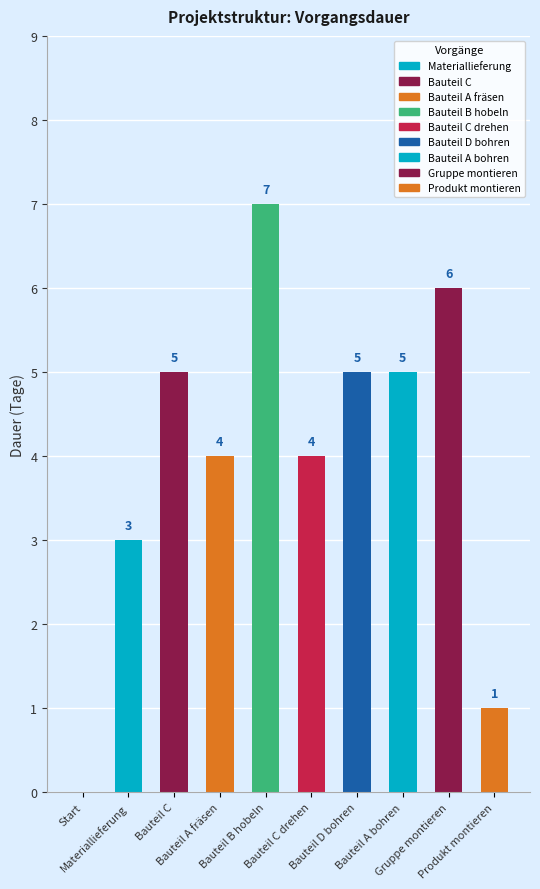

How many values are between 3 and 5?

6